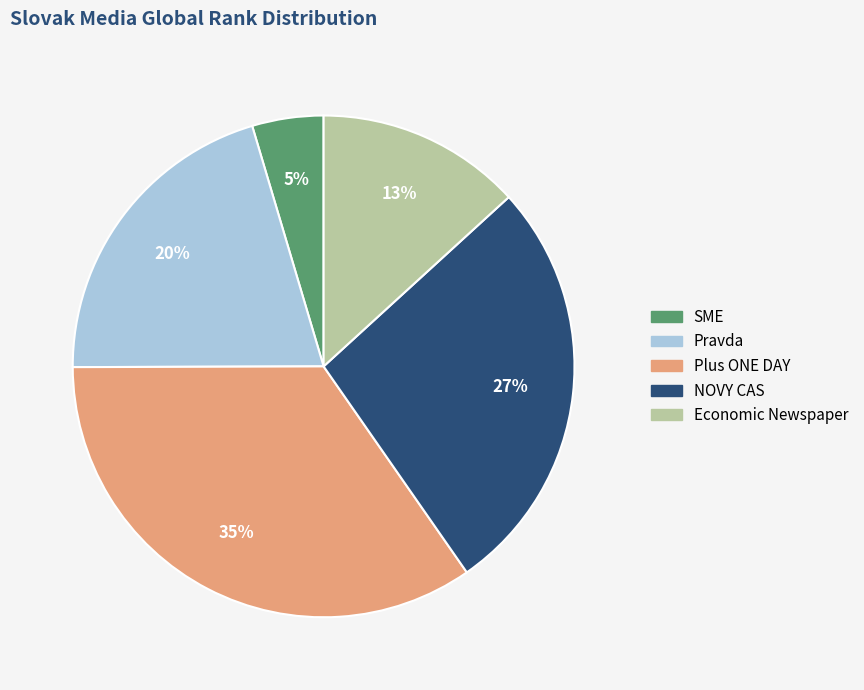

What percentage is the Pravda slice, to the nearest percent?

20%